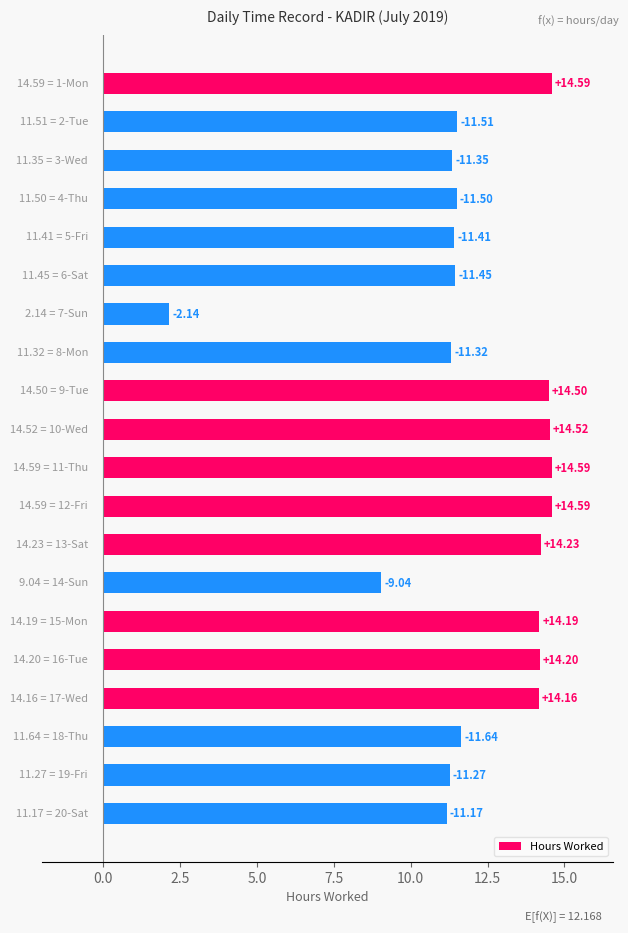

Does the chart contain any negative values?

No